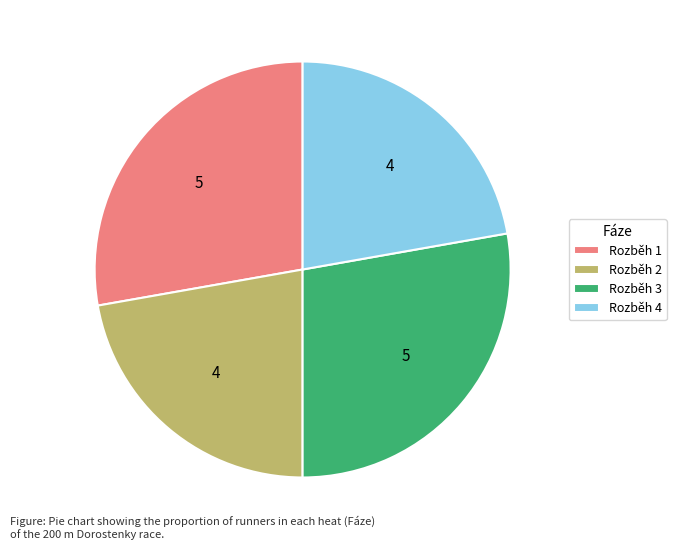

Does any single category account for the majority?

No